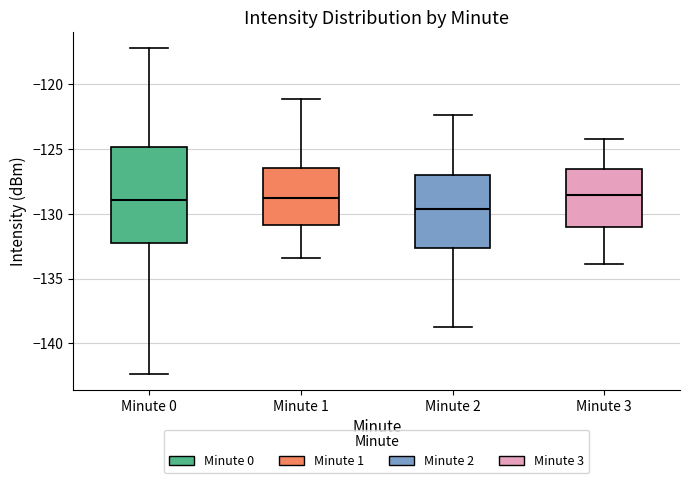

Which box's median line is the lowest?

Minute 2